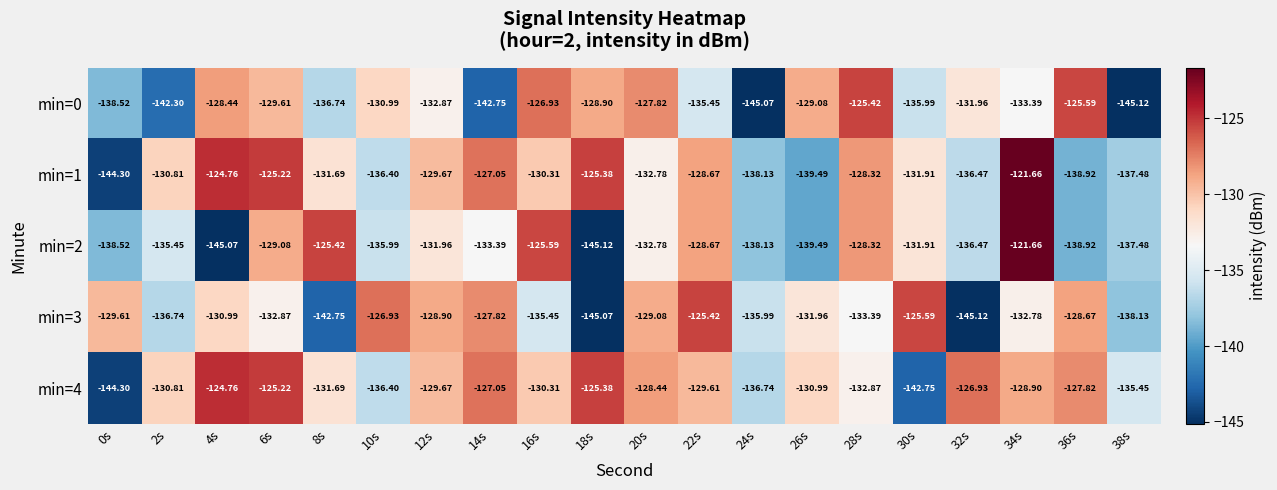

At which category is the sum across all series the highest?

34s